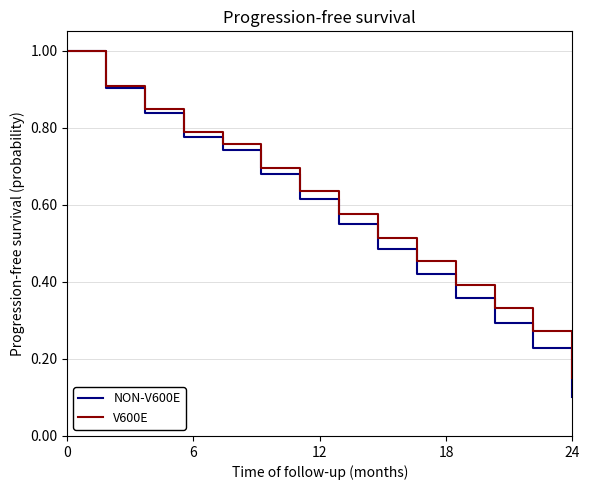

Is the value of NON-V600E at 7 greater than the value of V600E at 7?

No